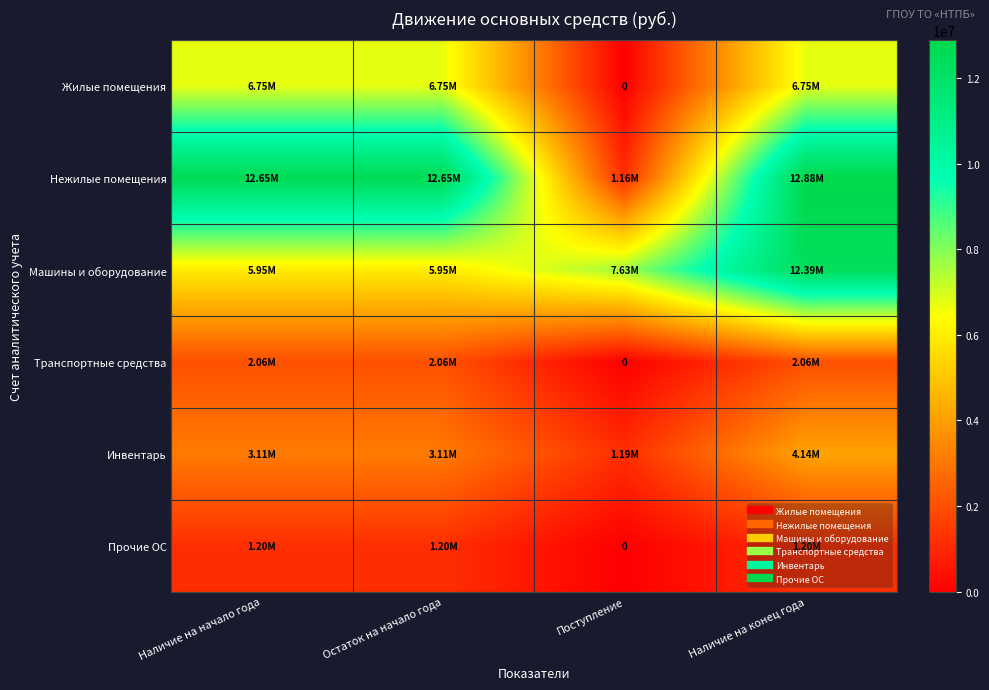

The value of Жилые помещения at Остаток на начало года is 6749679.1. True or false?

True